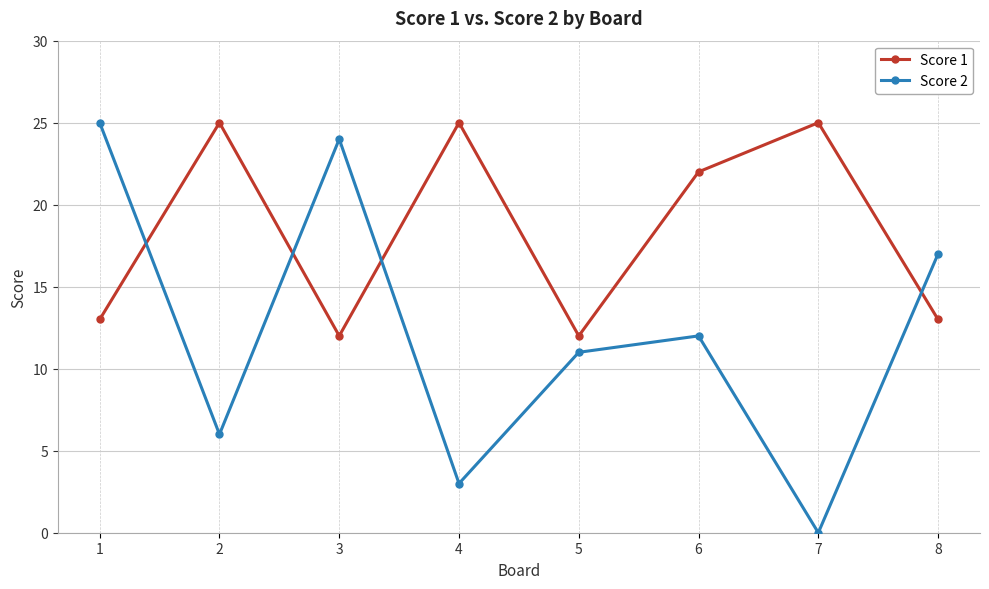

True or false: Score 2 has more than 2 points higher than both neighbors.

False